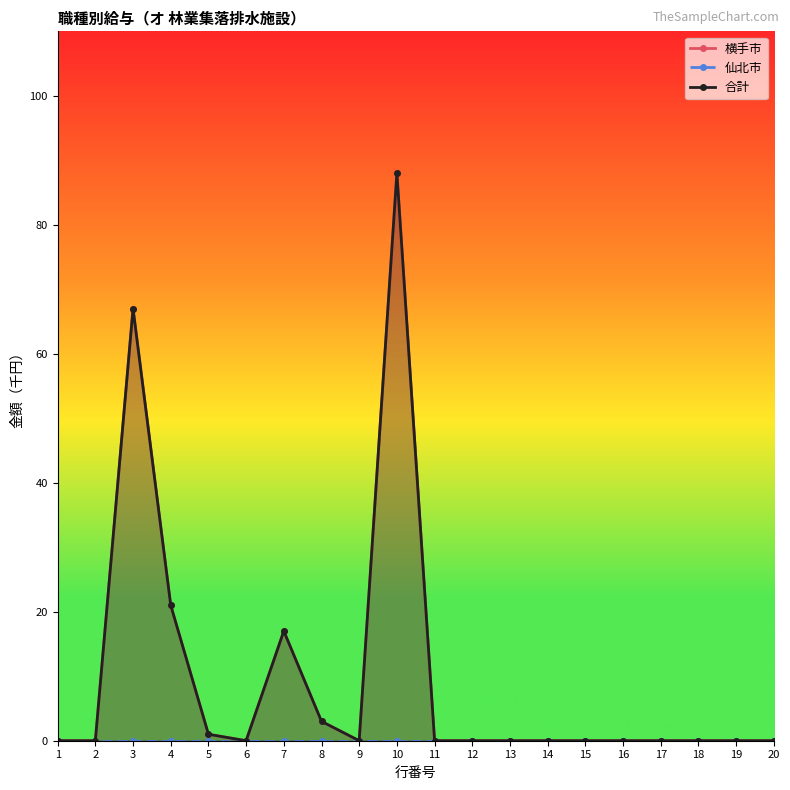

The 合計 series shows 88 at 10. True or false?

True